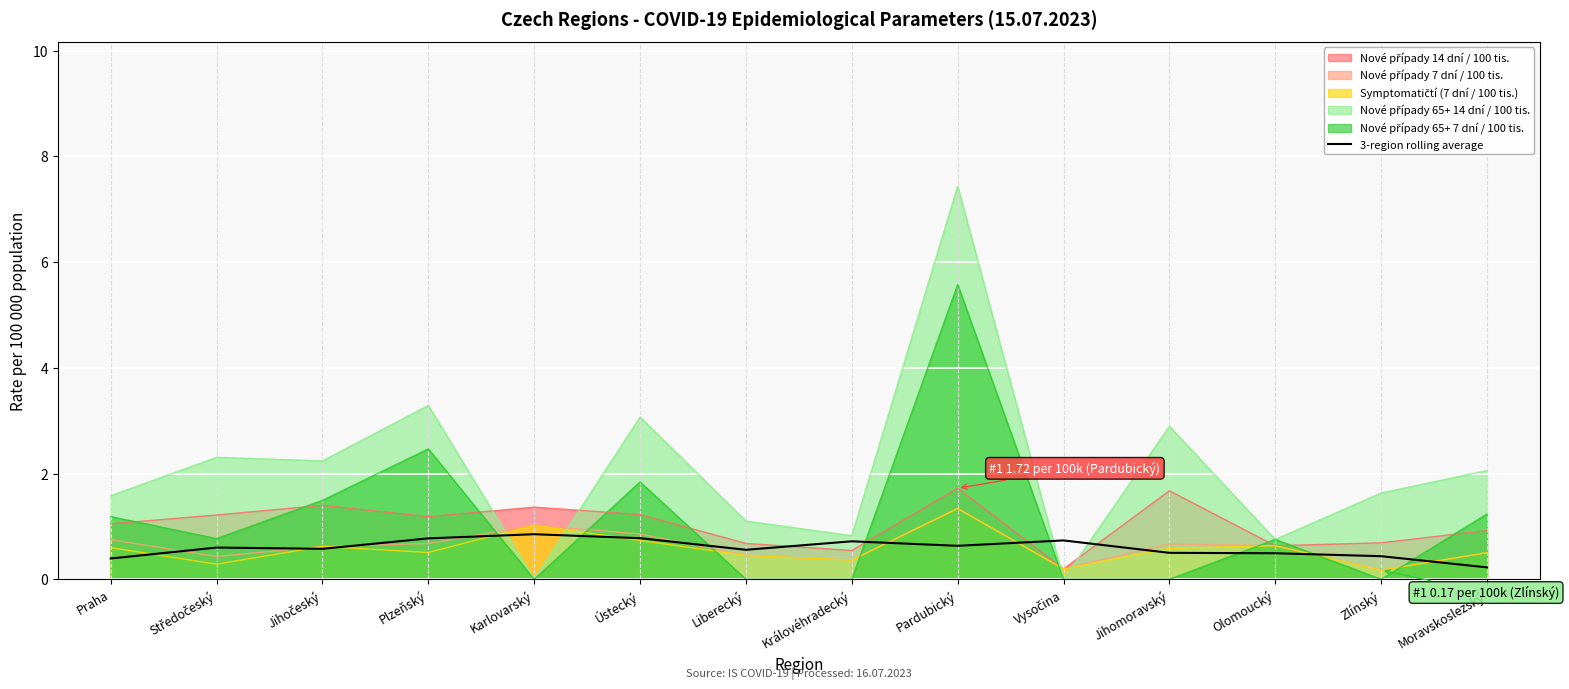

The chart shows a value of 0.7 at Královéhradecký. True or false?

True